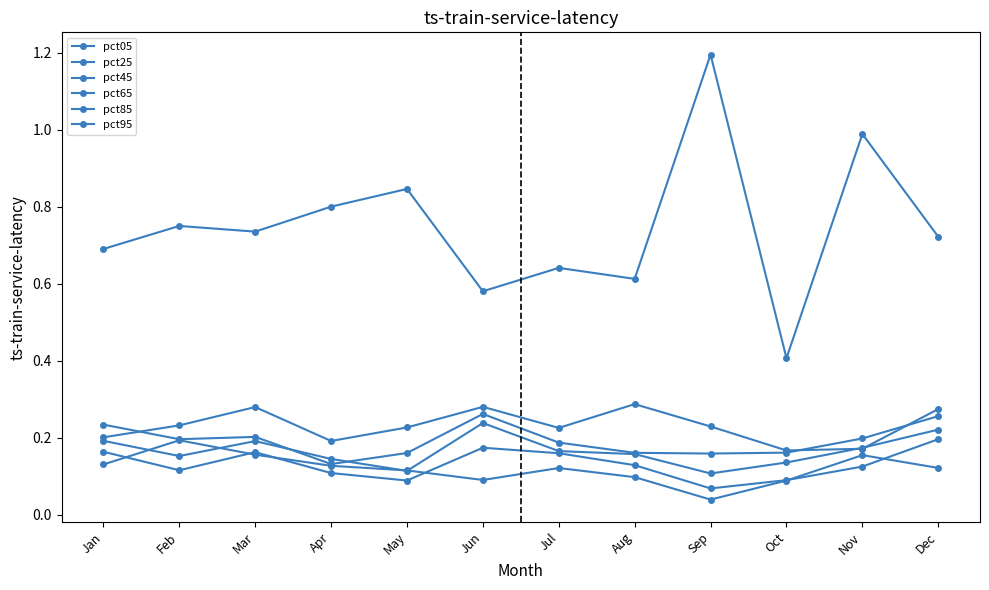

What is the average value of the pct85 series?

0.2